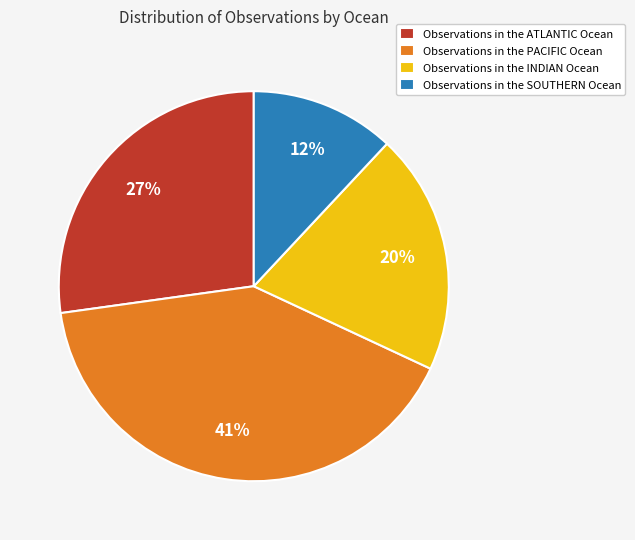

Is the sum of Observations in the ATLANTIC Ocean and Observations in the PACIFIC Ocean greater than half?

Yes